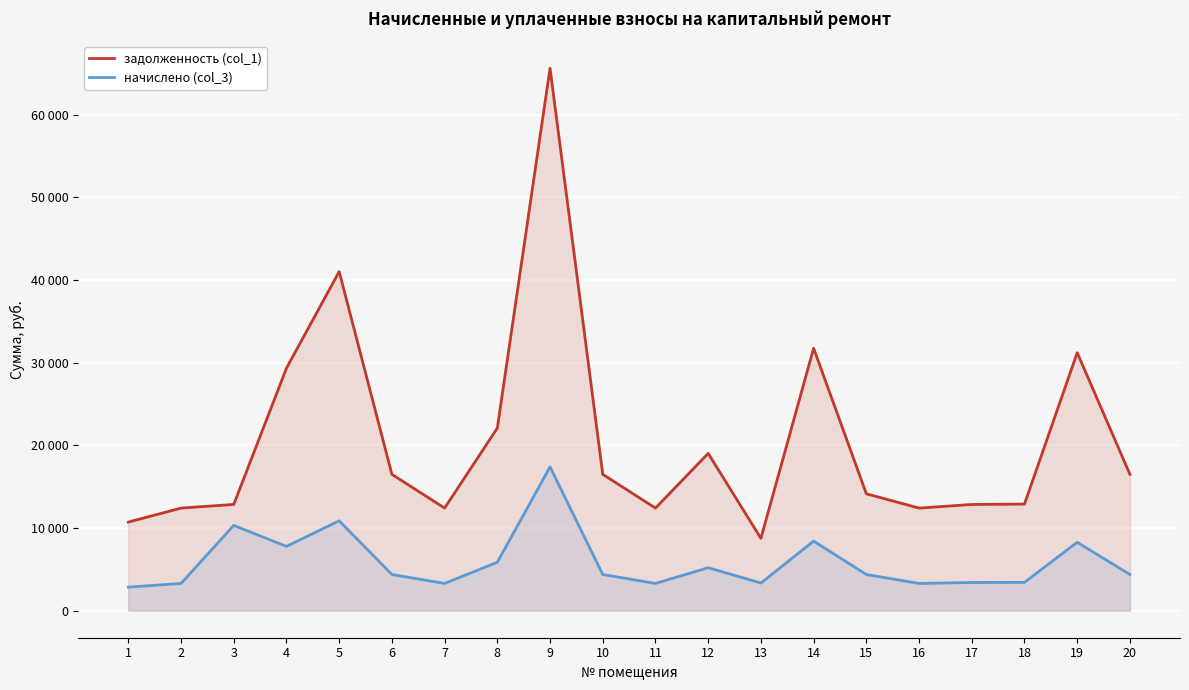

Reading left to right, list all the values displayed in this chart.

задолженность (col_1): 10708.6	12403.4	12845.8	29326.6	41011.0	16486.6	12403.4	22084.8	65612.4	16486.6	12403.4	19021.4	8735.8	31740.5	14131.5	12403.4	12840.0	12891.4	31201.2	16486.6
начислено (col_3): 2837.3	3286.3	10308.1	7770.1	10866.0	4368.1	3286.3	5851.4	17384.3	4368.1	3286.3	5191.4	3334.0	8409.7	4368.1	3286.3	3402.0	3415.6	8266.9	4368.1